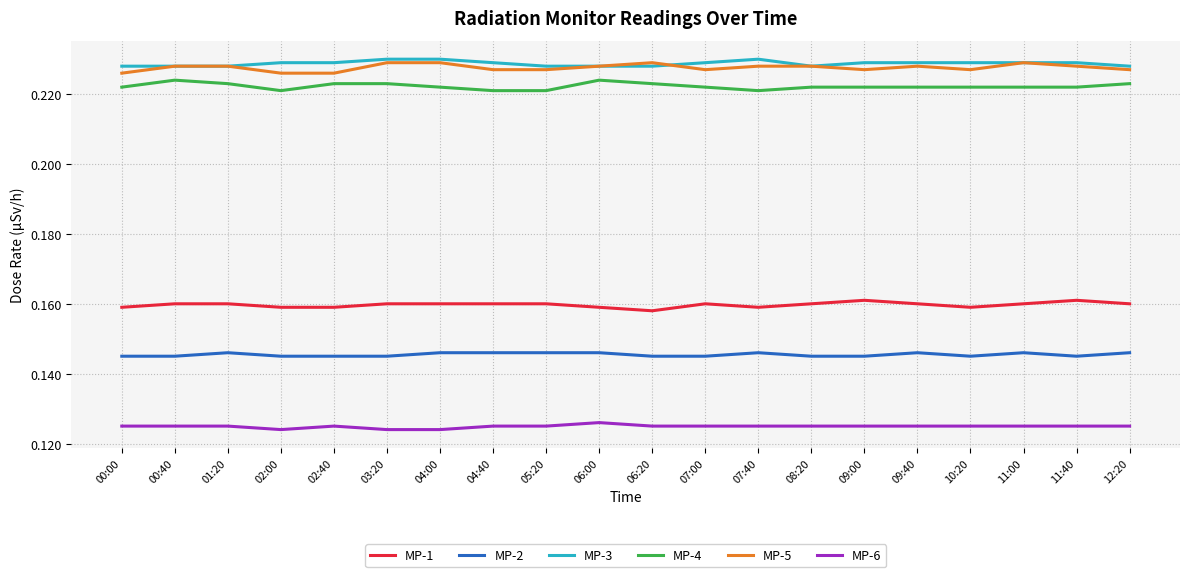

Count the number of data series in this chart.

6